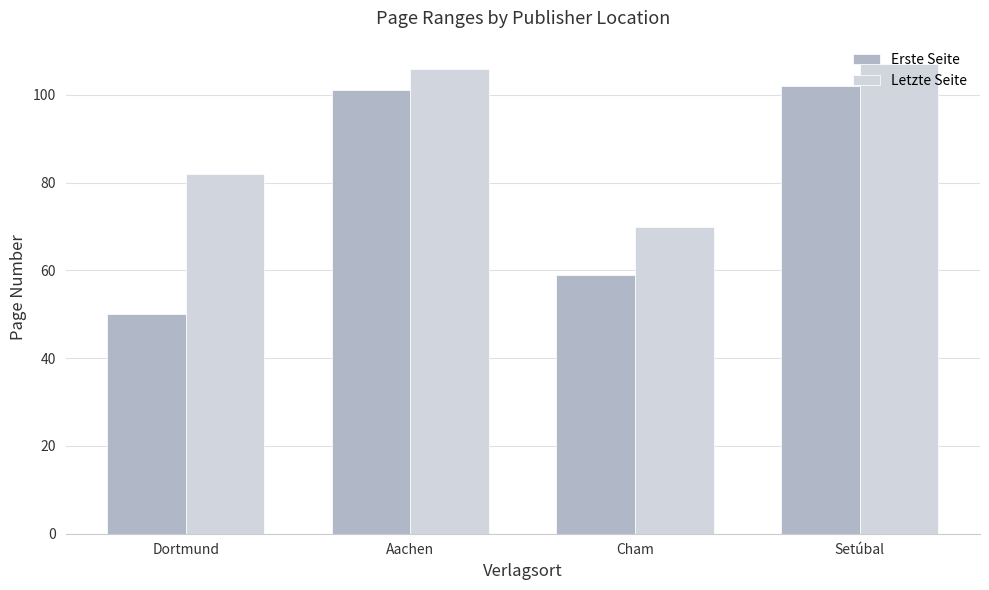

What is the smallest value displayed?

50